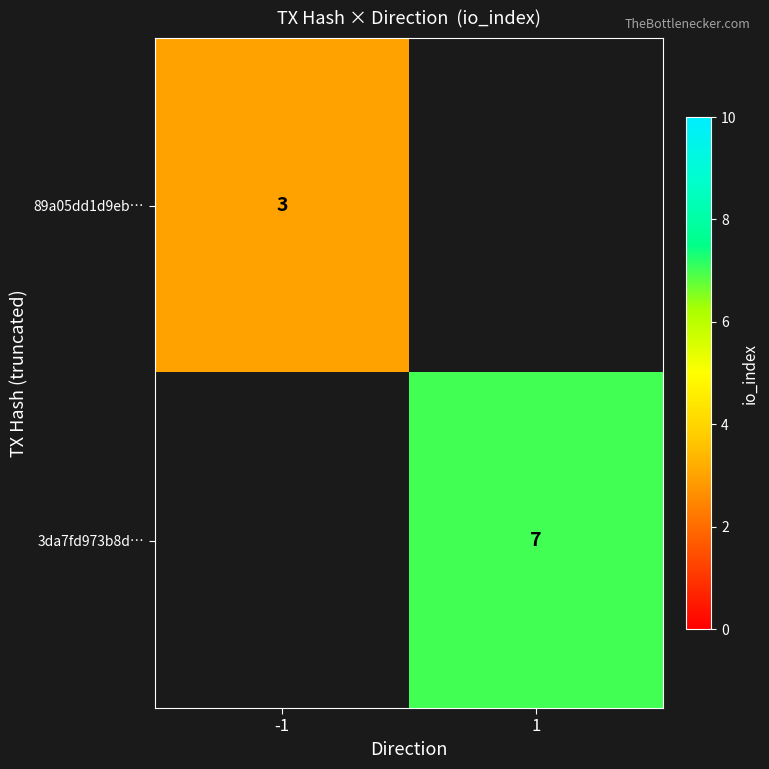

How many distinct data groups are displayed?

2